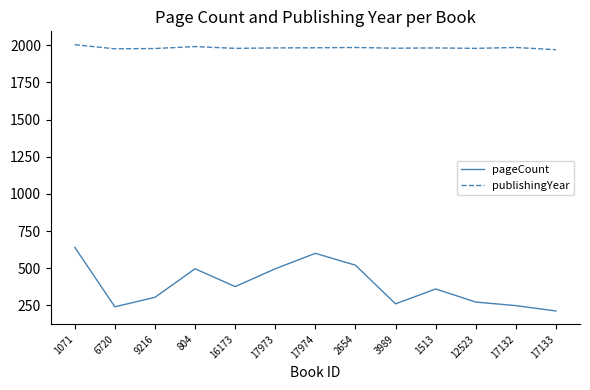

Read the publishingYear value at 9216, to the nearest 5.

1980